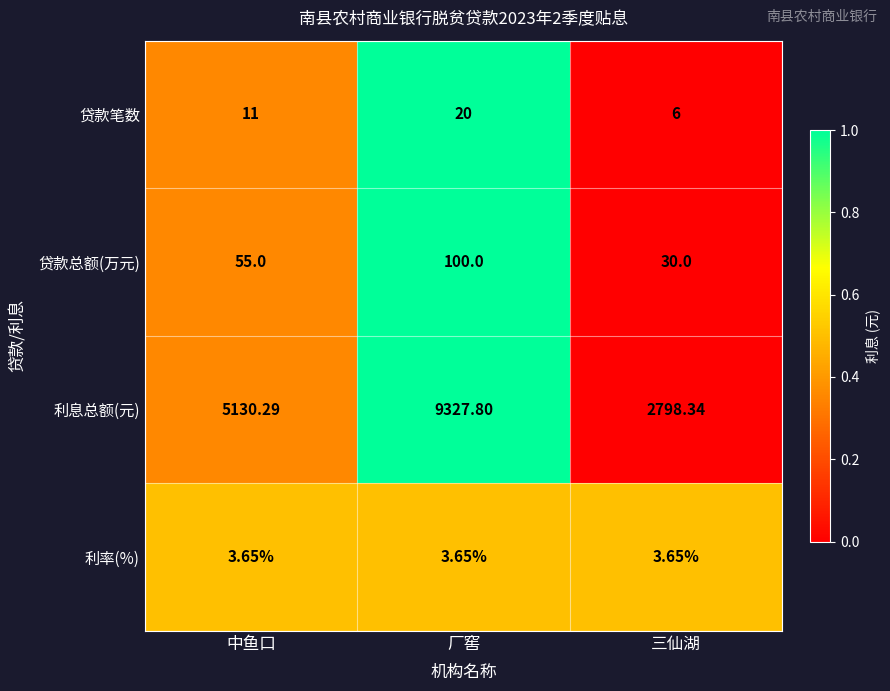

At which category is the sum across all series the highest?

厂窖